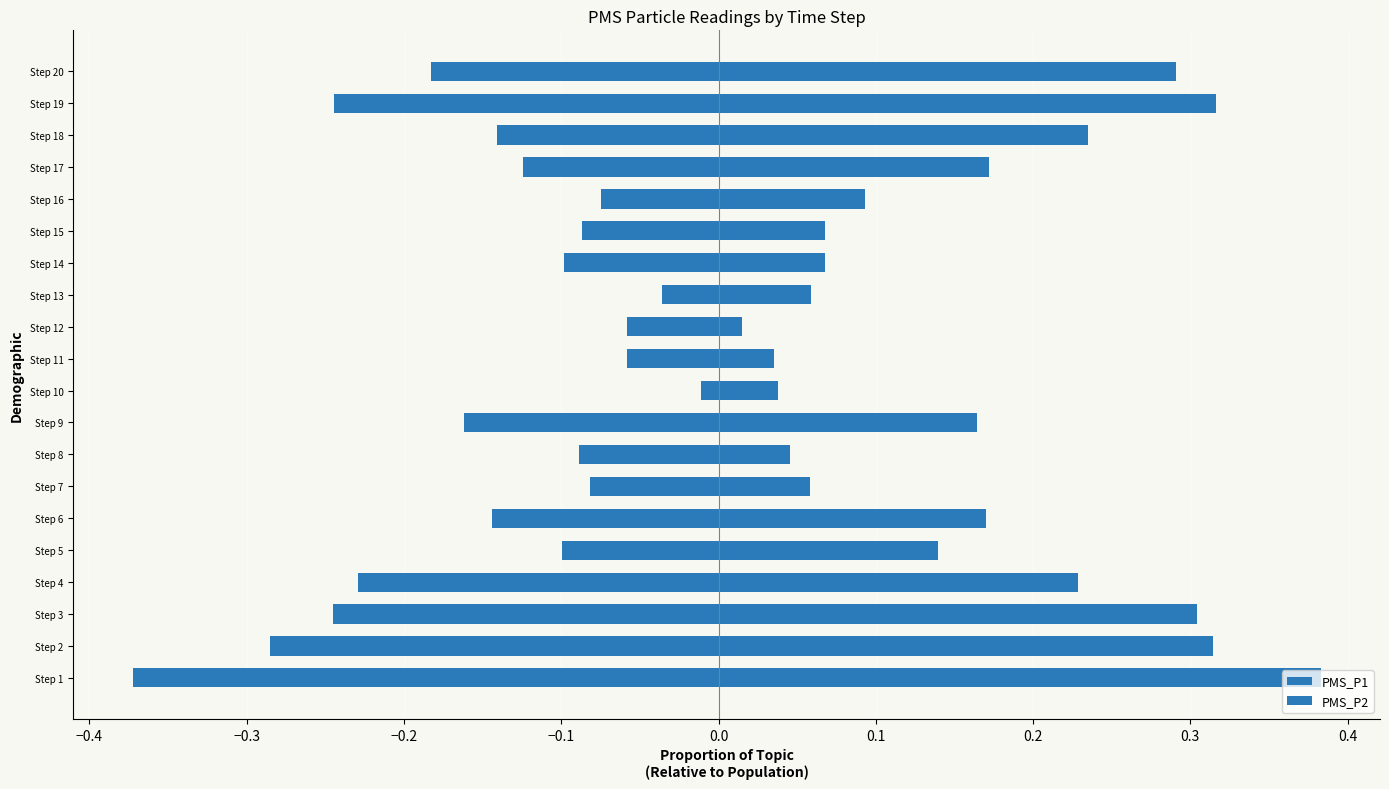

List the series in order of their peak value, highest first.

PMS_P2, PMS_P1